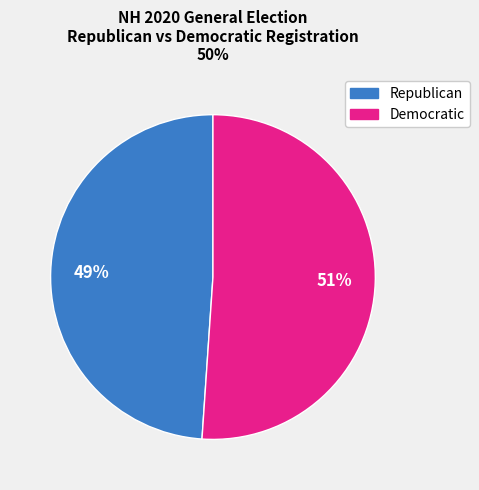

To the nearest percent, what is the average slice percentage?

50%